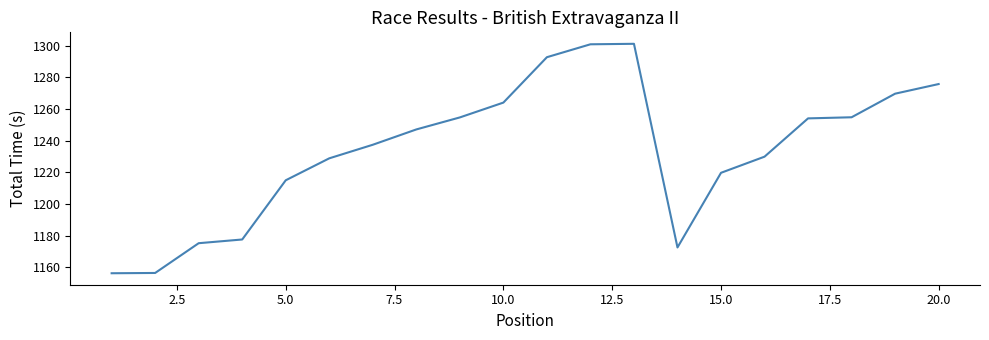

What is the greatest value displayed?

1301.2